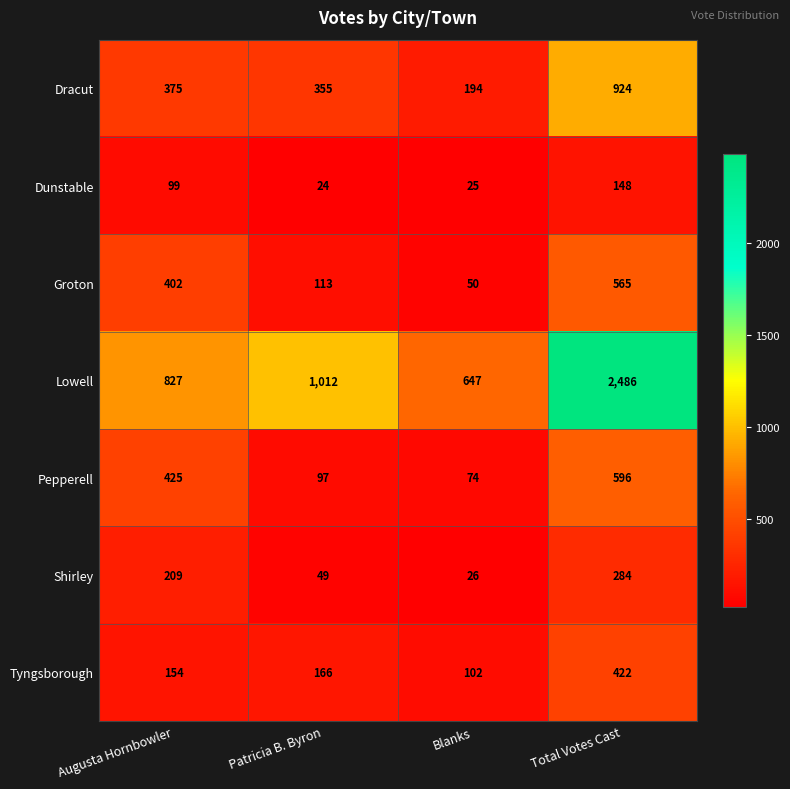

What is the difference between the highest and lowest values at Total Votes Cast?

2338